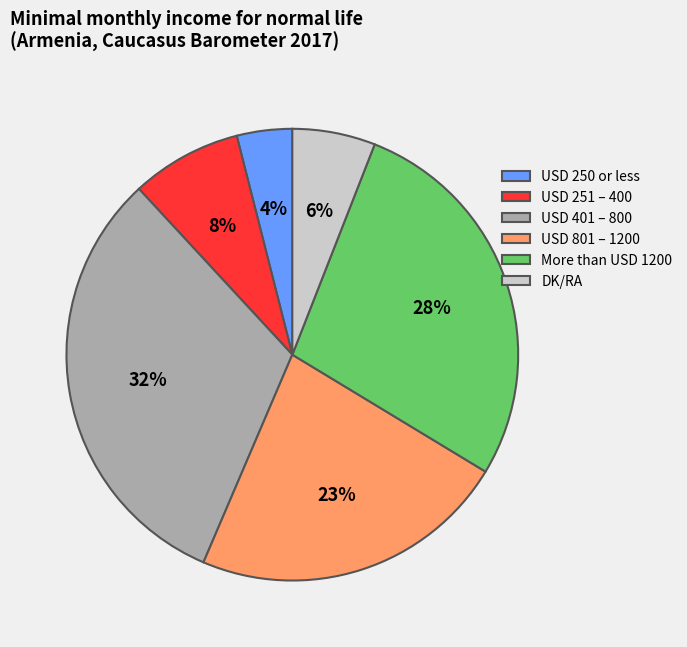

How many slices are in this pie chart?

6